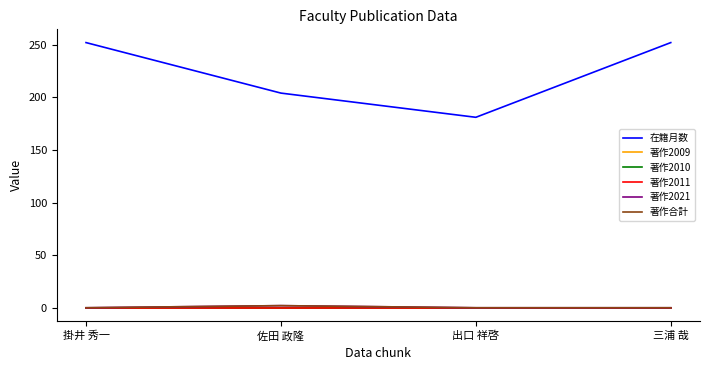

Between 佐田 政隆 and 三浦 哉, which series saw the biggest shift?

在籍月数